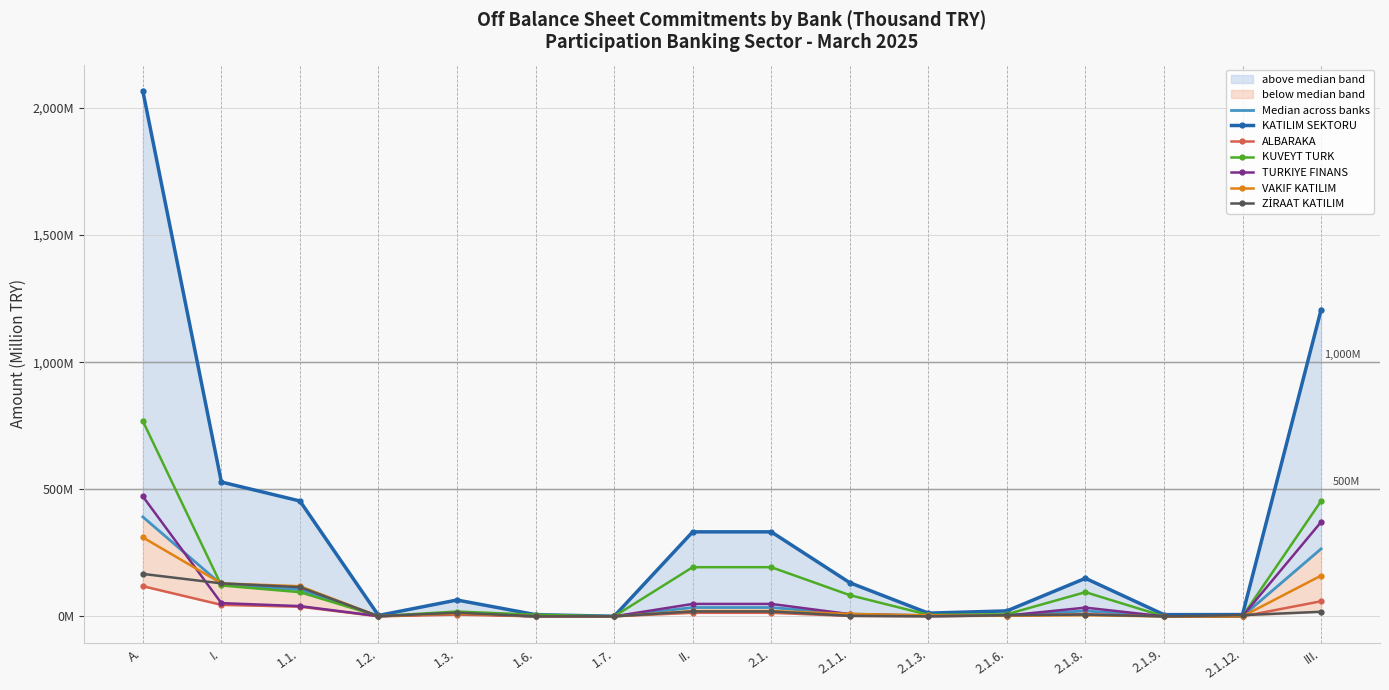

True or false: KUVEYT TURK Toplam (TL+FC, Billions) has more than 1 interior local peaks.

True